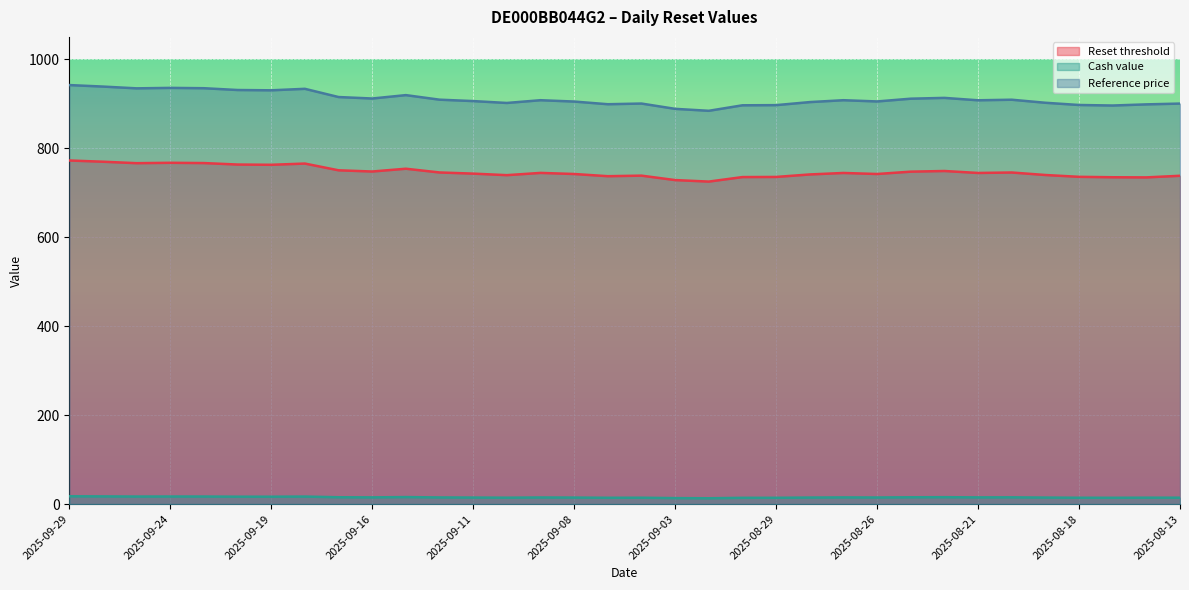

Reading left to right, extract all data points from this chart.

Reset threshold: 772.2	769.4	766.2	767.0	766.4	763.1	762.6	765.3	750.1	747.4	753.7	745.3	742.7	739.2	744.3	741.8	736.9	738.2	728.2	724.8	734.9	735.2	740.8	744.2	741.8	747.1	748.6	744.2	745.2	739.6	735.5	734.5	734.2	737.9
Cash value: 17.6	17.3	16.9	17.0	17.0	16.6	16.6	16.9	15.3	15.1	15.8	14.9	14.7	14.3	14.9	14.6	14.2	14.3	13.4	13.1	14.1	14.1	14.7	15.0	14.8	15.3	15.5	15.1	15.2	14.6	14.2	14.2	14.4	14.3
Reference price: 941.7	938.4	934.4	935.4	934.7	930.6	929.9	933.3	914.8	911.5	919.1	908.9	905.7	901.5	907.7	904.7	898.7	900.2	888.3	883.9	896.3	896.6	903.5	907.7	904.9	911.1	912.9	907.5	908.8	902.0	897.0	895.8	898.3	900.1